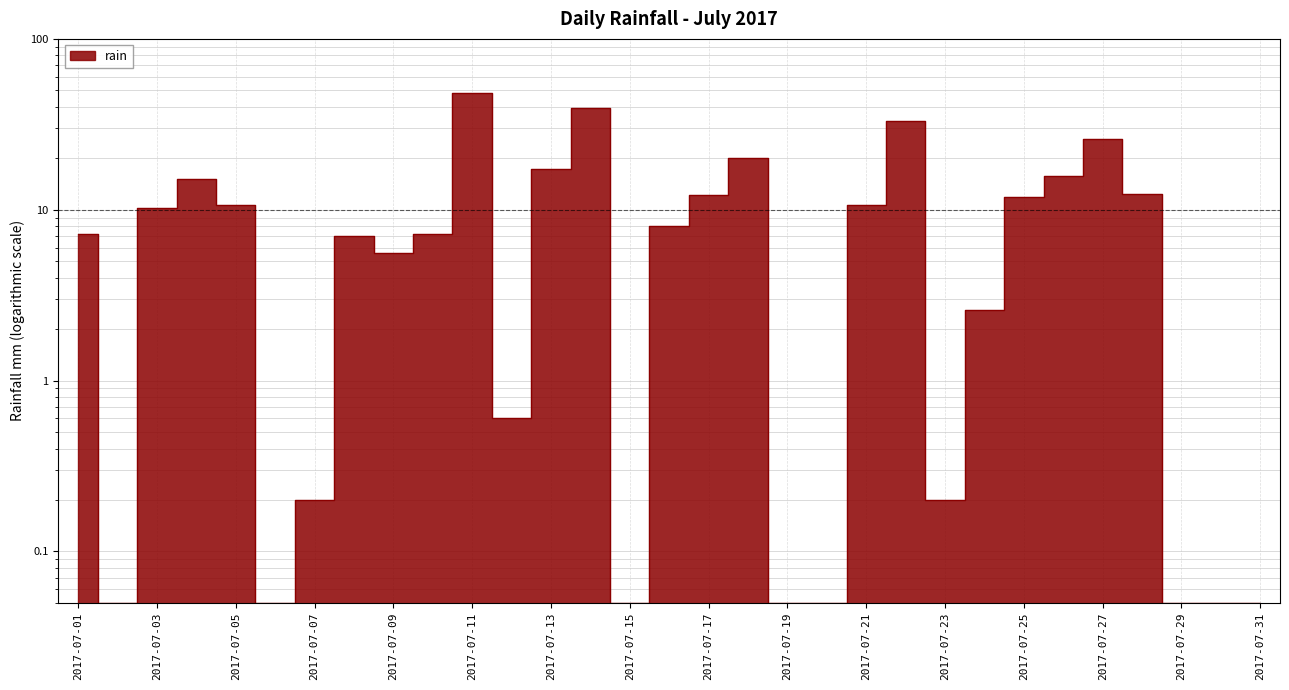

List the labels in order of value, smallest first.

2017-07-02, 2017-07-06, 2017-07-15, 2017-07-19, 2017-07-20, 2017-07-29, 2017-07-30, 2017-07-31, 2017-07-07, 2017-07-23, 2017-07-12, 2017-07-24, 2017-07-09, 2017-07-08, 2017-07-01, 2017-07-10, 2017-07-16, 2017-07-03, 2017-07-05, 2017-07-21, 2017-07-25, 2017-07-17, 2017-07-28, 2017-07-04, 2017-07-26, 2017-07-13, 2017-07-18, 2017-07-27, 2017-07-22, 2017-07-14, 2017-07-11